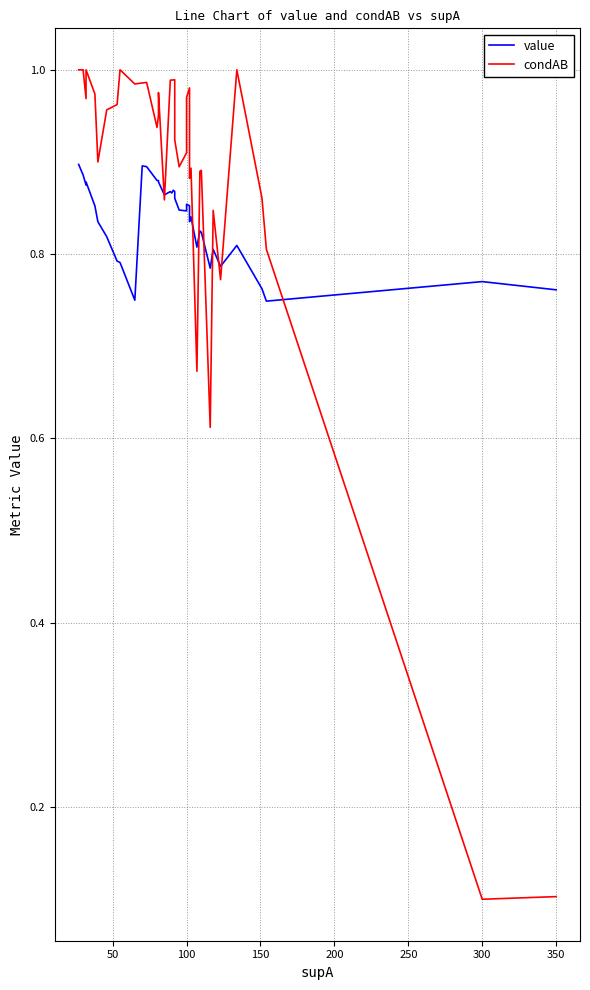

List the series in order of their peak value, lowest first.

value, condAB